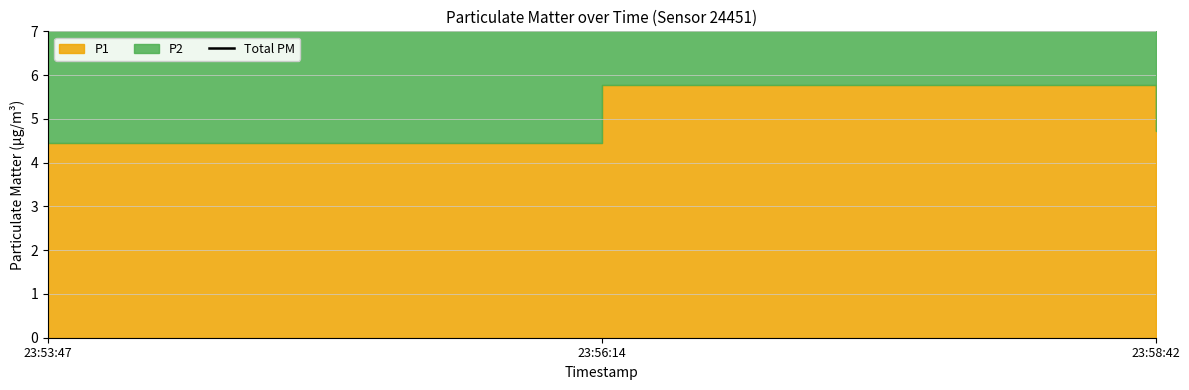

What is the value of the 3rd point from the left?

9.0